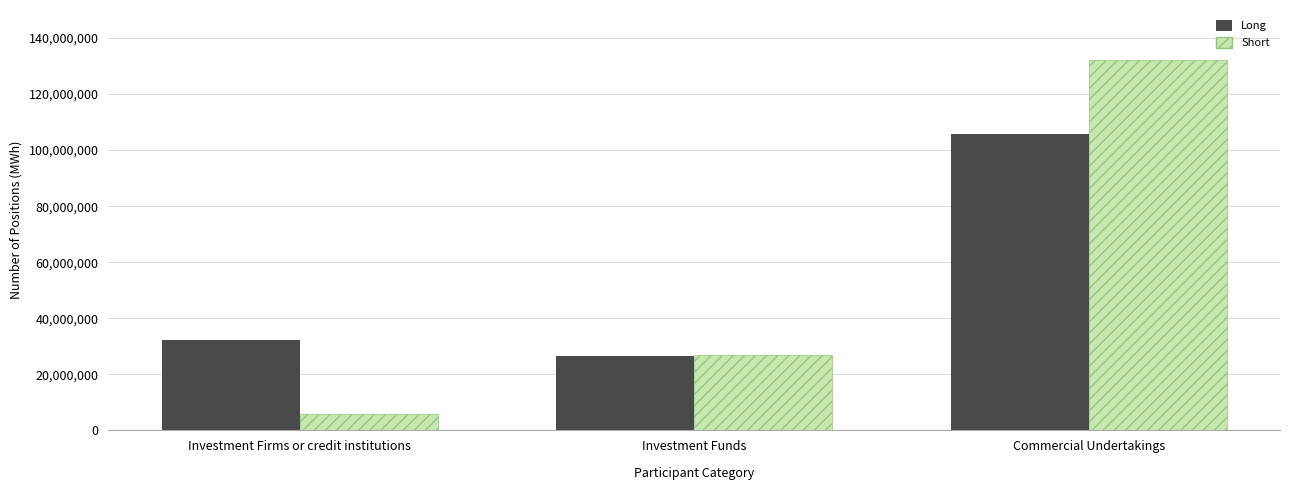

How many Short values are between 5801221 and 132300241?

3